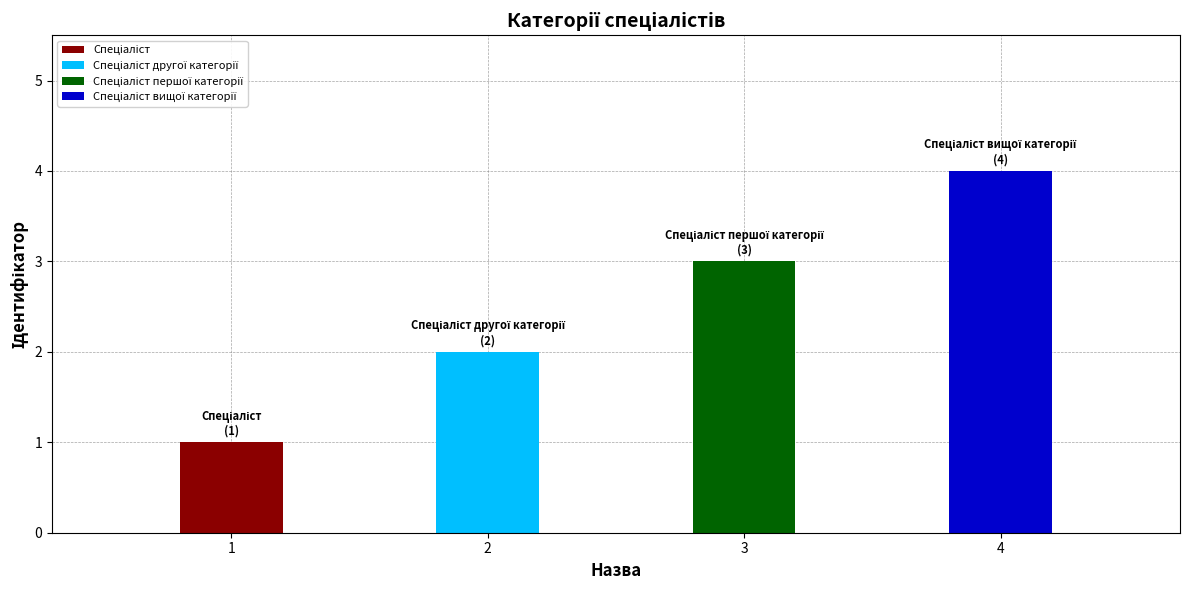

How many data points are less than 3?

2